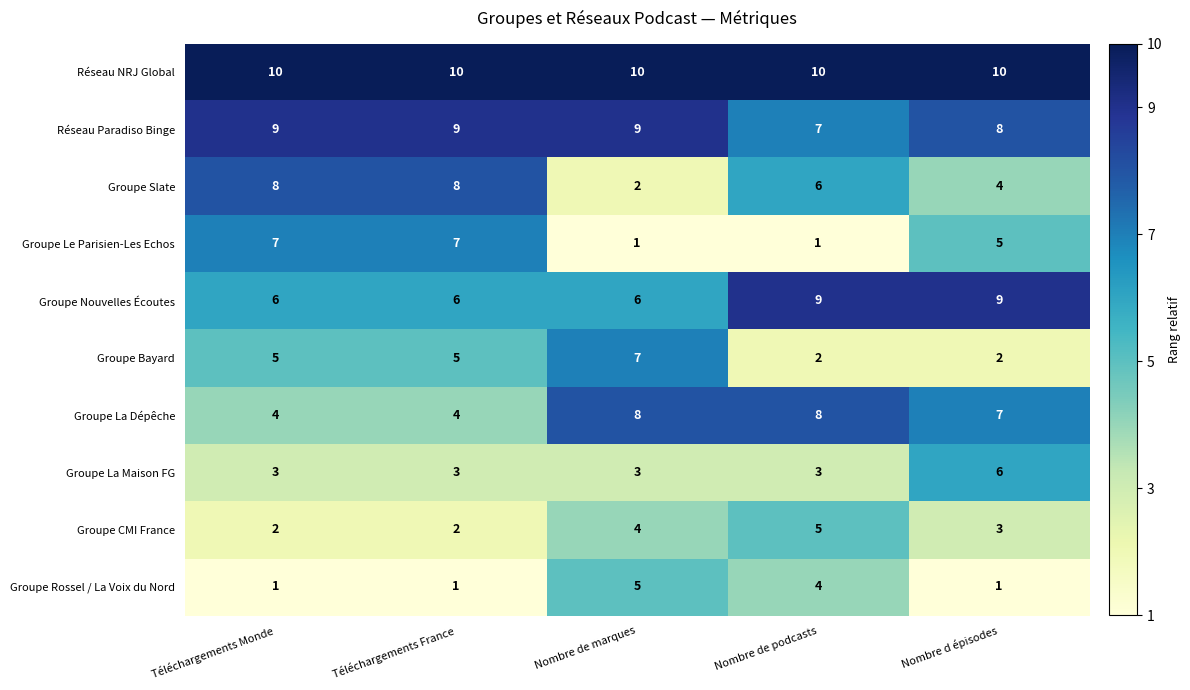

What is the difference between the maximum and minimum values in the Groupe Nouvelles Écoutes series?

3